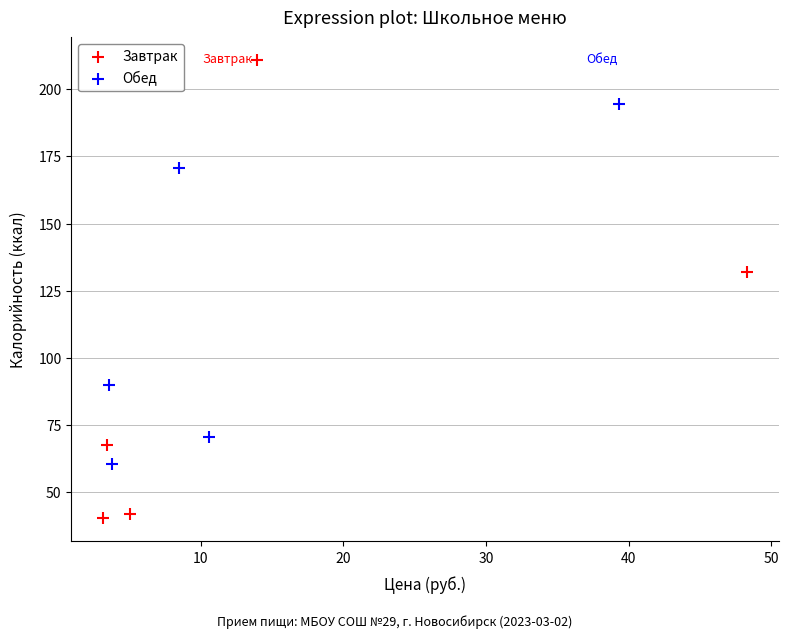

What are all the series names shown in the legend?

Завтрак, Обед